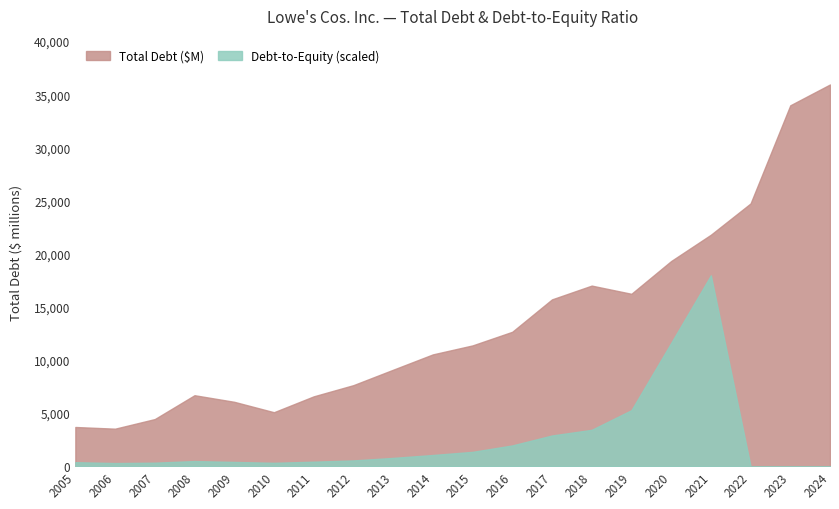

Reading left to right, list all the values displayed in this chart.

Total Debt: 2005=3690.0	2006=3531.0	2007=4436.0	2008=6680.0	2009=6060.0	2010=5080.0	2011=6573.0	2012=7627.0	2013=9077.0	2014=10521.0	2015=11367.0	2016=12649.0	2017=15699.0	2018=16995.0	2019=16223.0	2020=19306.0	2021=21780.0	2022=24727.0	2023=33960.0	2024=35921.0
Debt to Equity: 2005=0.3	2006=0.2	2007=0.3	2008=0.4	2009=0.3	2010=0.3	2011=0.4	2012=0.5	2013=0.7	2014=0.9	2015=1.1	2016=1.6	2017=2.4	2018=2.9	2019=4.5	2020=9.8	2021=15.2	2022=0.0	2023=0.0	2024=0.0